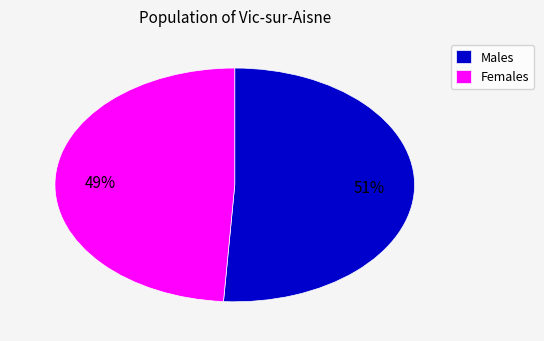

The Females slice represents 40% of the pie. True or false?

False